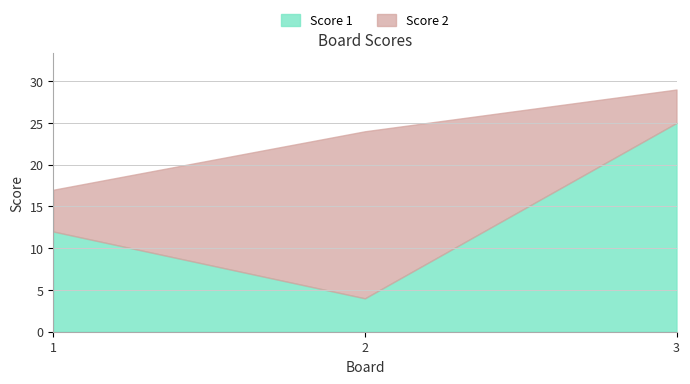

How many values are between 4 and 25?

3